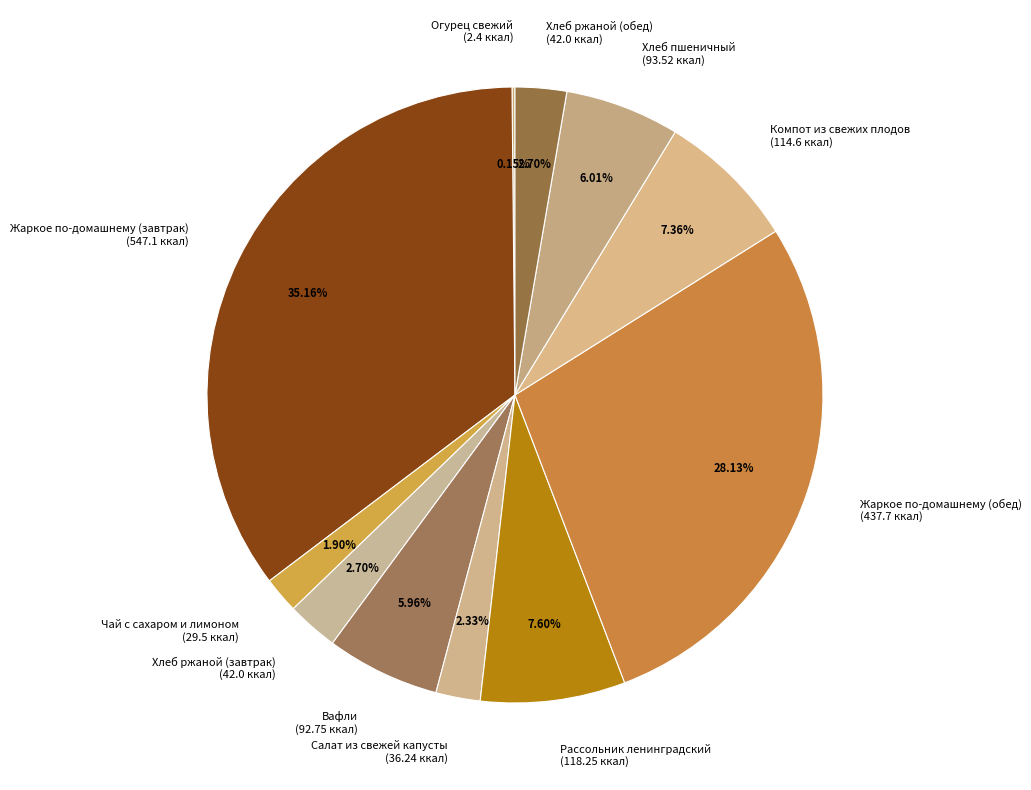

What percentage is the Жаркое по-домашнему (завтрак) slice, to the nearest percent?

35%